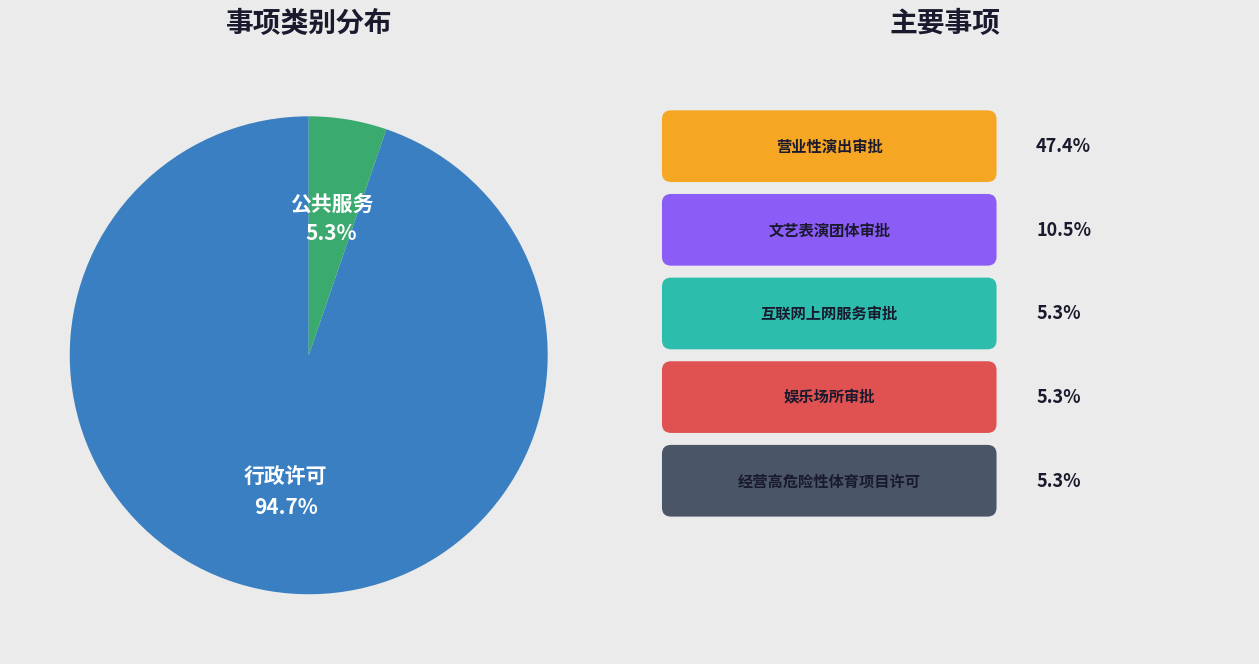

Is it true that 行政许可 is 85% of the pie?

False